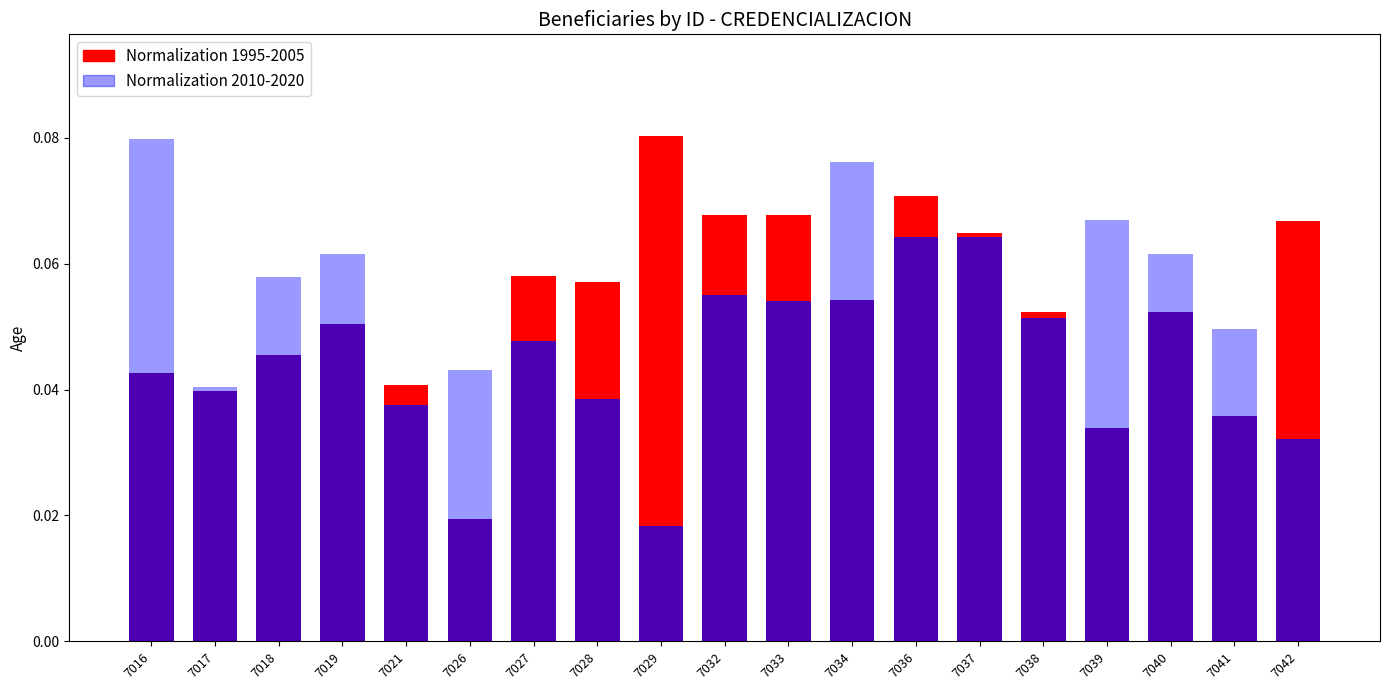

At 7016, list the series in order from largest to smallest.

Series 2010-2020, Series 1995-2005